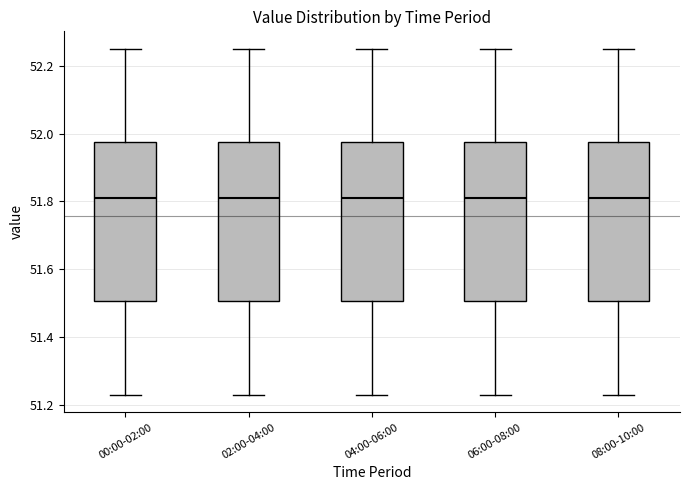

Reading left to right, transcribe this box plot: for each box, give where its median line is, the range the box spans, and where its two whiskers end, as read against the y-axis. The values are not printed on the chart, so give them approximately, as read against the axis.

00:00-02:00: median 51.82, box 51.50 to 51.98, whiskers 51.24 to 52.26
02:00-04:00: median 51.82, box 51.50 to 51.98, whiskers 51.24 to 52.26
04:00-06:00: median 51.82, box 51.50 to 51.98, whiskers 51.24 to 52.26
06:00-08:00: median 51.82, box 51.50 to 51.98, whiskers 51.24 to 52.26
08:00-10:00: median 51.82, box 51.50 to 51.98, whiskers 51.24 to 52.26